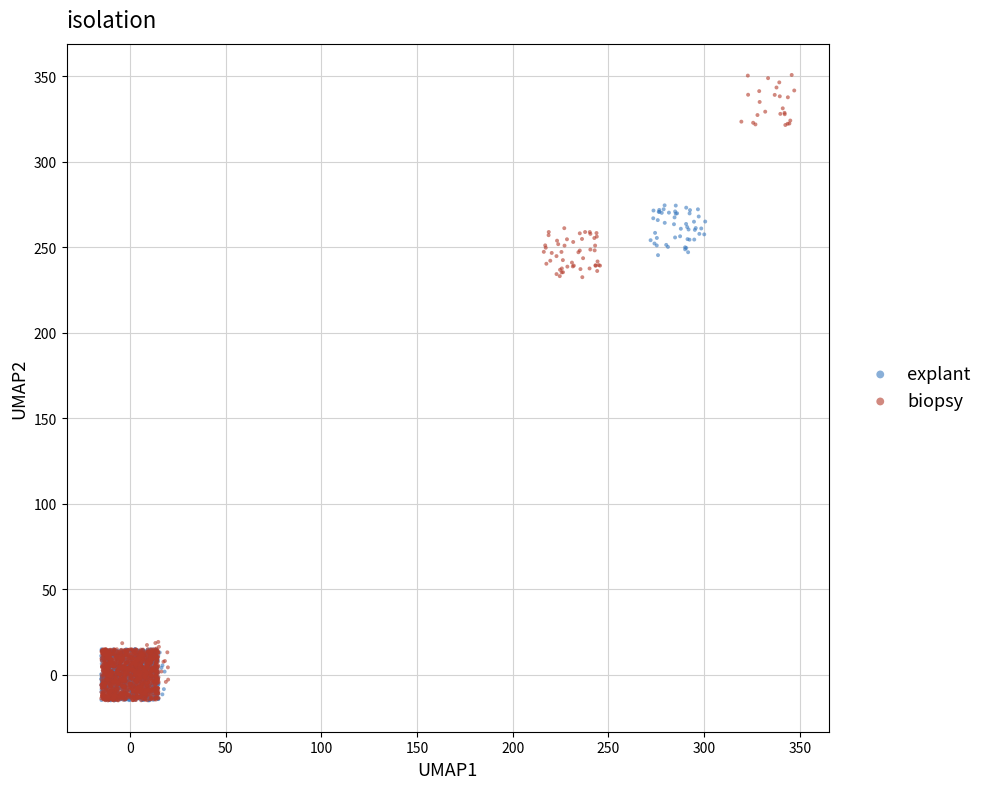

Which series has the largest Y range (max minus min)?

biopsy